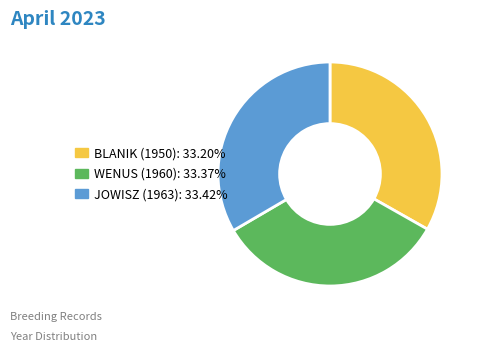

Combined, do WENUS (1960) and JOWISZ (1963) account for over 50%?

Yes